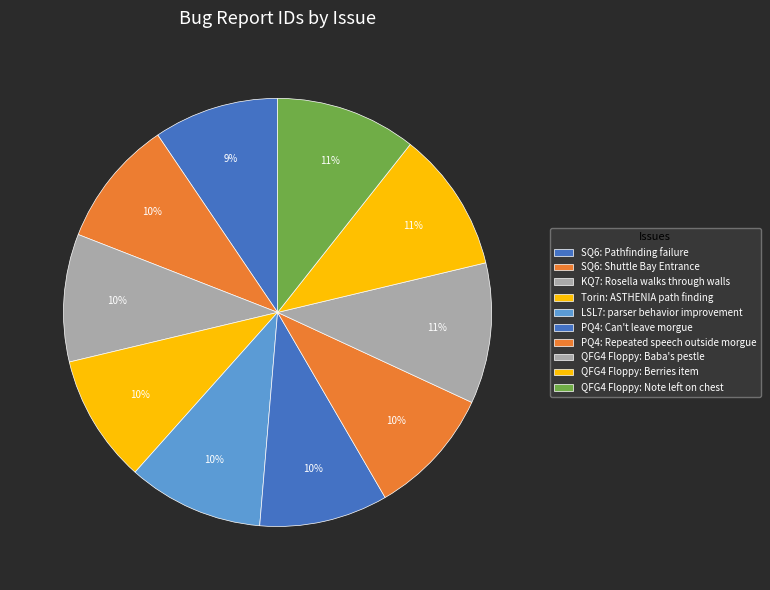

What percentage is the SQ6: Shuttle Bay Entrance slice, to the nearest percent?

10%